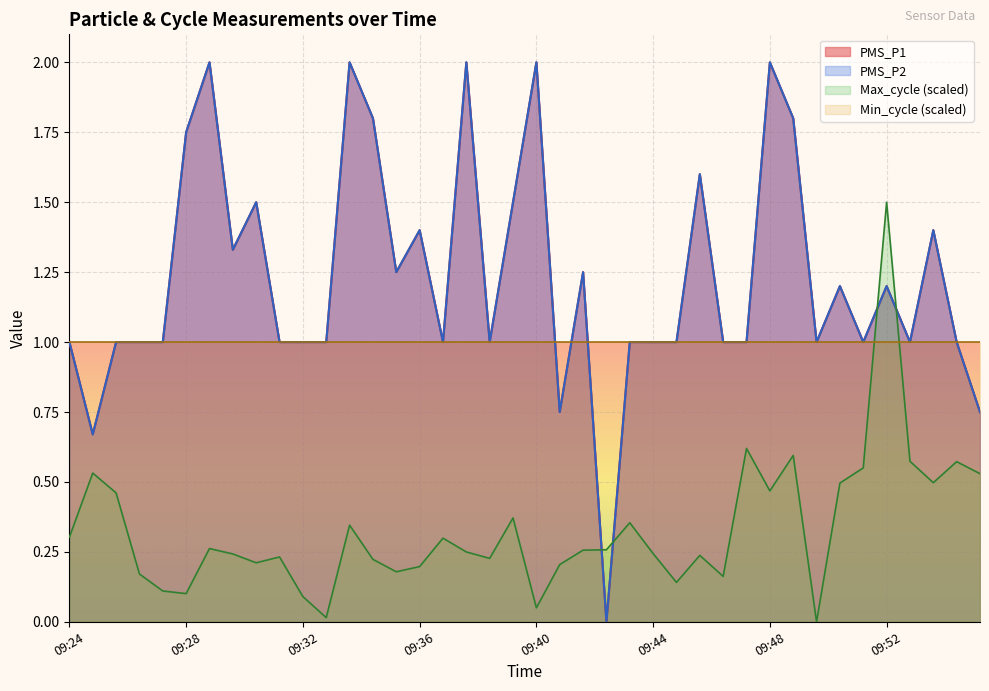

Is the value of PMS_P1 at 09:30 greater than the value of Max_cycle at 09:50?

Yes